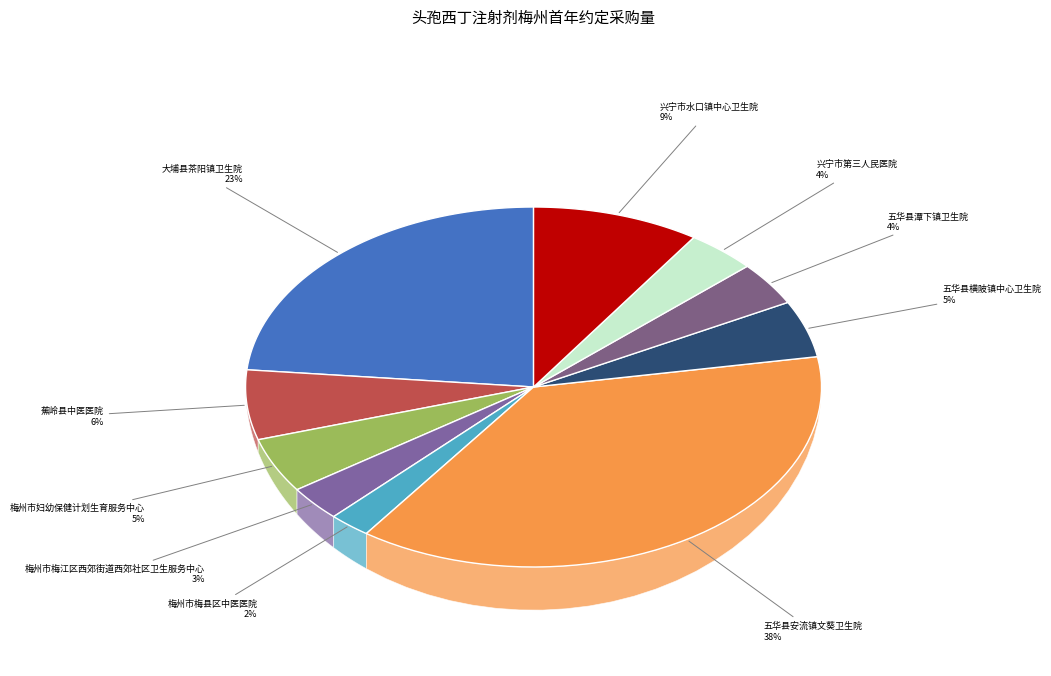

What percentage is NOT represented by 梅州市妇幼保健计划生育服务中心?

95.1%